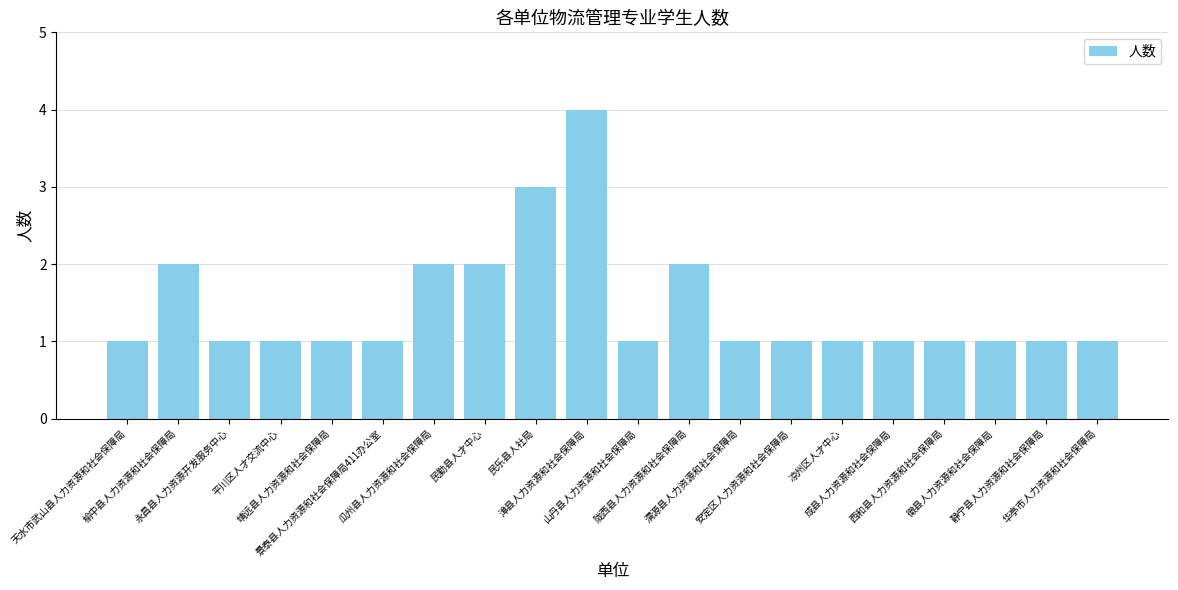

The value at 山丹县人力资源和社会保障局 is 1. True or false?

True